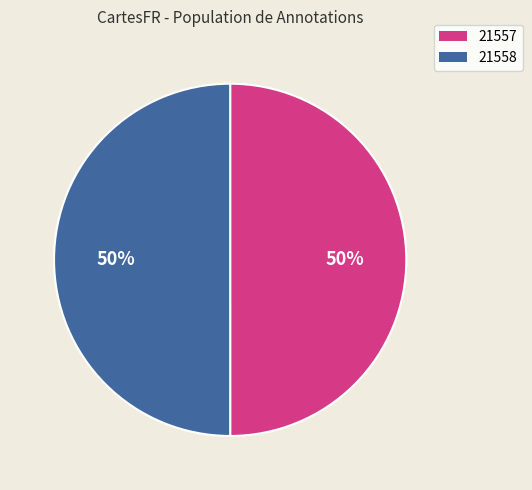

To the nearest percent, what is the average slice percentage?

50%